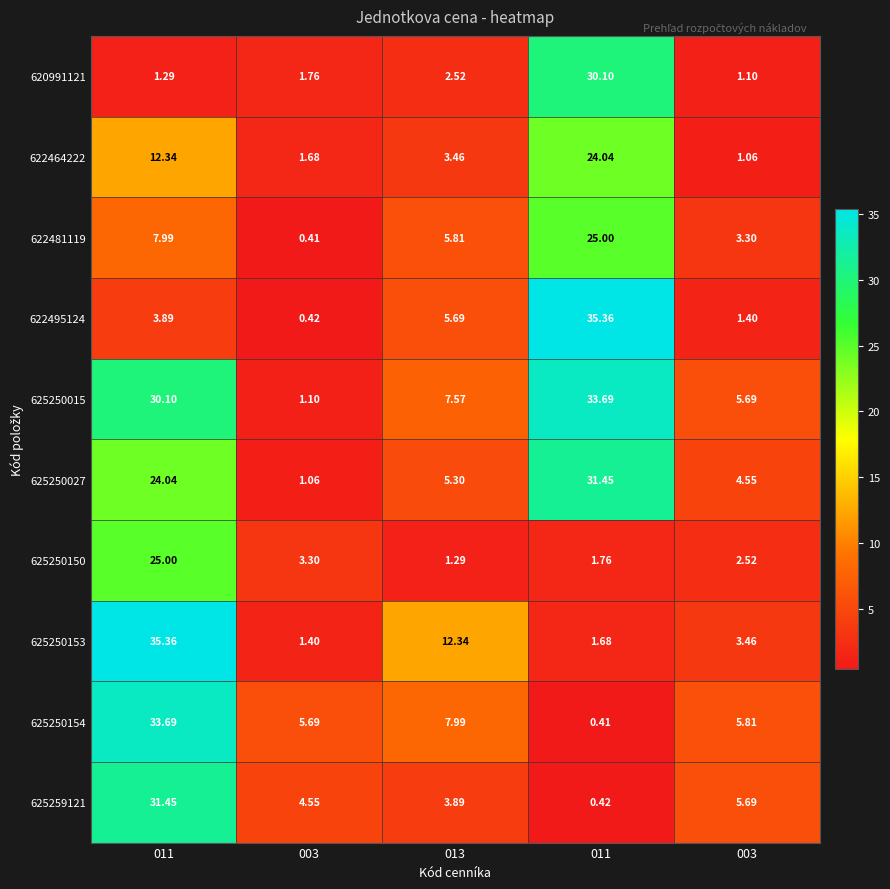

Reading left to right, transcribe all the data shown in this chart.

620991121: 011=1.3	003=1.8	013=2.5	011=30.1	003=1.1
622464222: 011=12.3	003=1.7	013=3.5	011=24.0	003=1.1
622481119: 011=8.0	003=0.4	013=5.8	011=25.0	003=3.3
622495124: 011=3.9	003=0.4	013=5.7	011=35.4	003=1.4
625250015: 011=30.1	003=1.1	013=7.6	011=33.7	003=5.7
625250027: 011=24.0	003=1.1	013=5.3	011=31.4	003=4.5
625250150: 011=25.0	003=3.3	013=1.3	011=1.8	003=2.5
625250153: 011=35.4	003=1.4	013=12.3	011=1.7	003=3.5
625250154: 011=33.7	003=5.7	013=8.0	011=0.4	003=5.8
625259121: 011=31.4	003=4.5	013=3.9	011=0.4	003=5.7